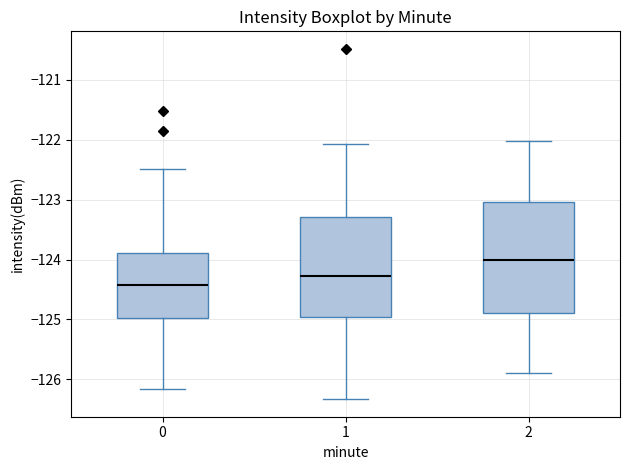

Which box is the tallest, from its lower edge to its upper edge?

2